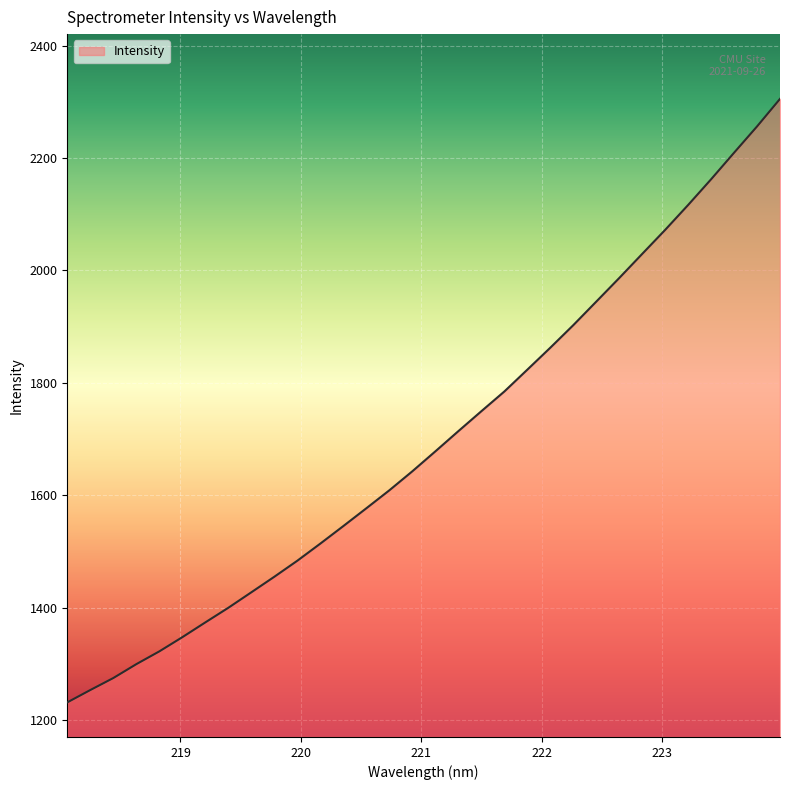

What is the smallest value displayed?

1231.2